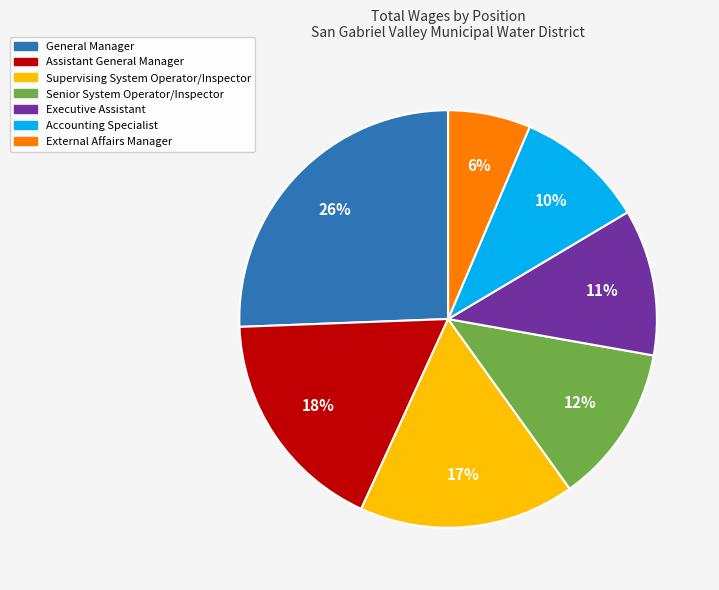

True or false: Assistant General Manager accounts for 18% of the total.

True